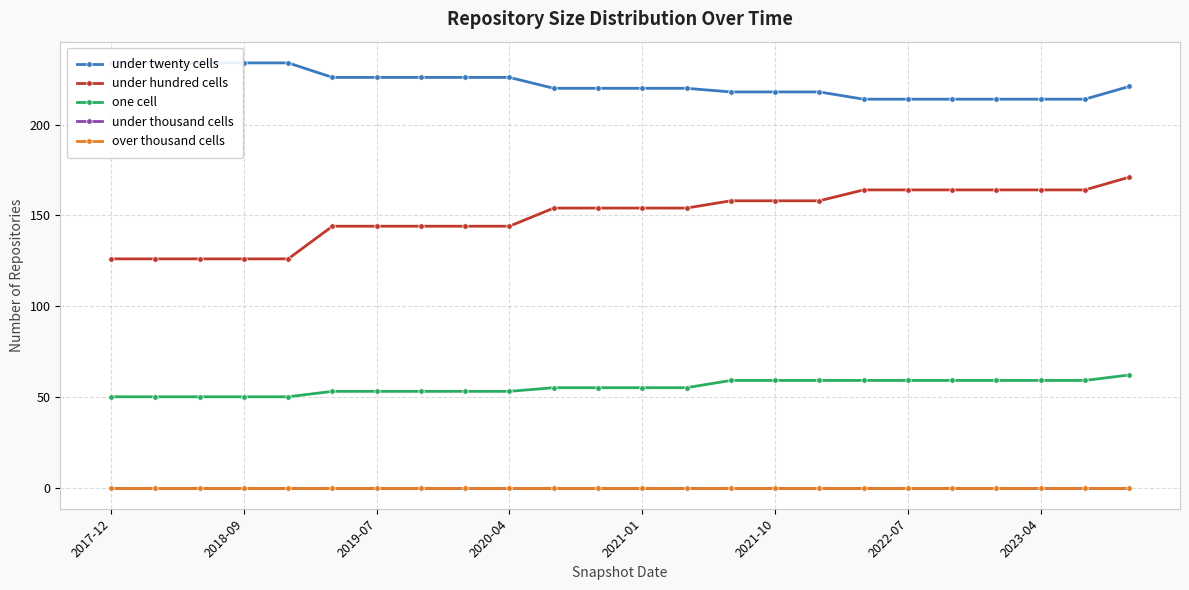

How many lines are shown in the chart?

5